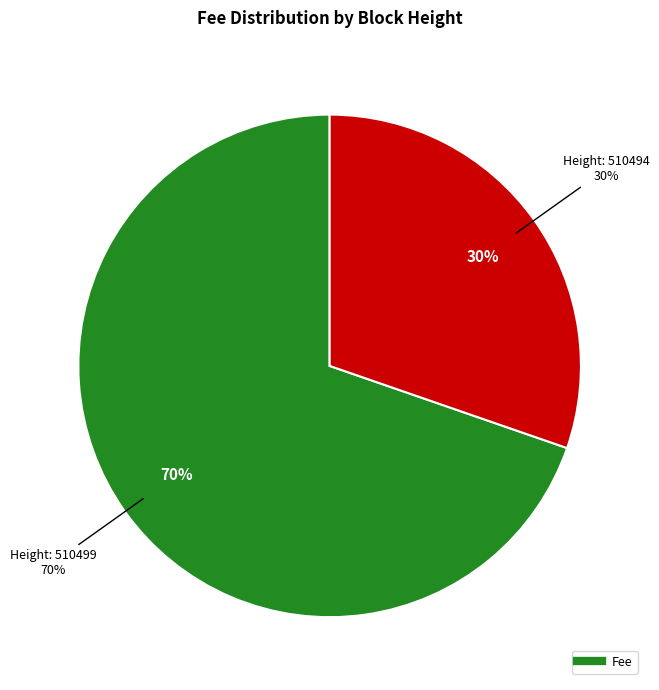

What is the majority slice?

510499